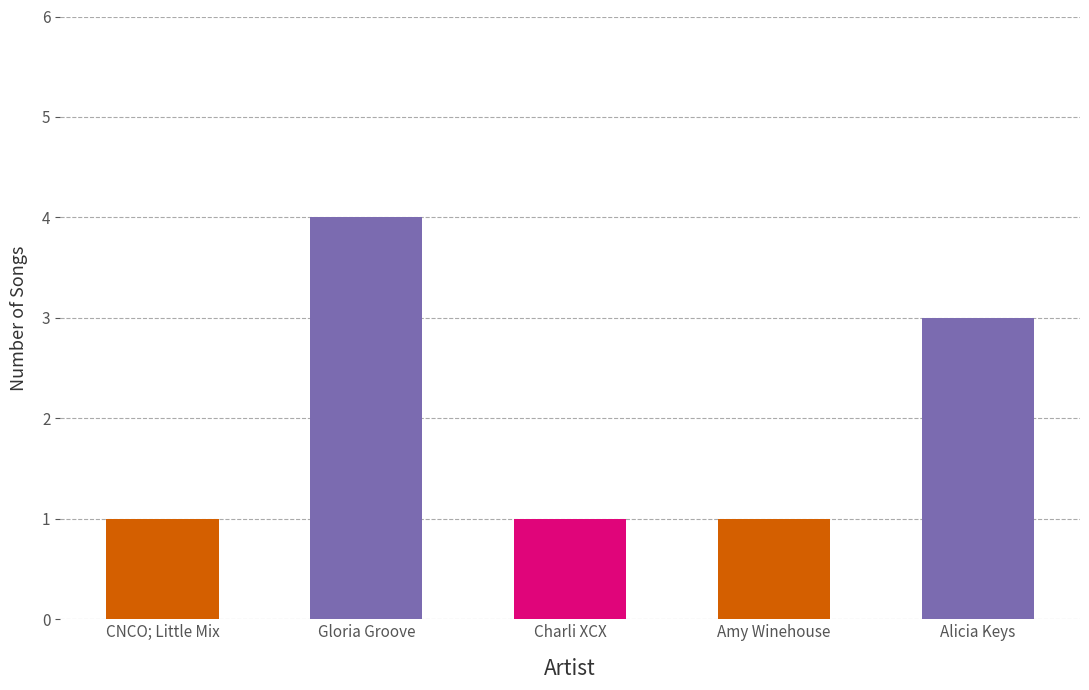

What is the sum of the values at Alicia Keys and Gloria Groove?

7